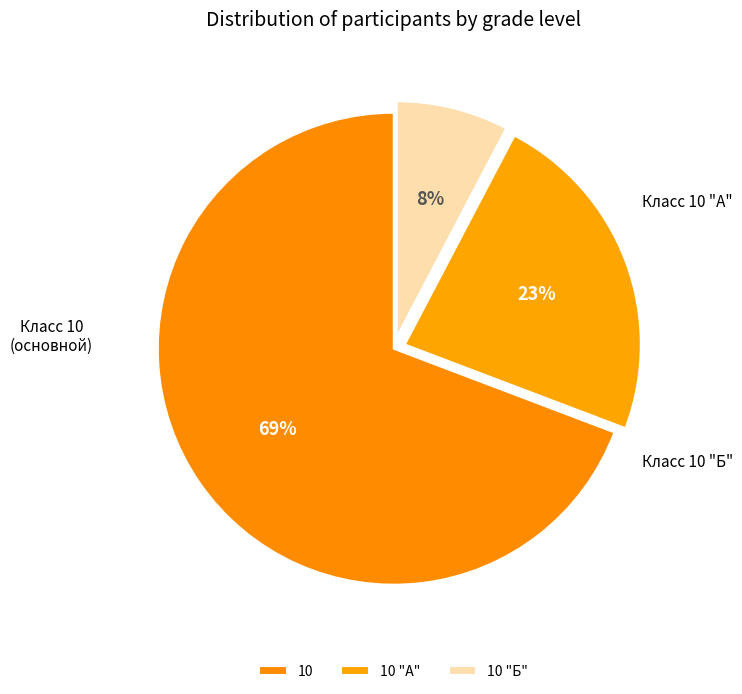

To the nearest percent, what is the average slice percentage?

33%